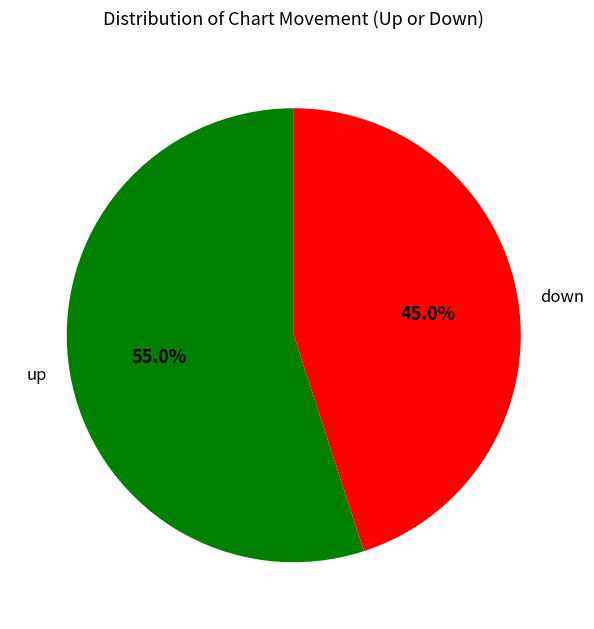

What percentage is NOT represented by up?

45.0%